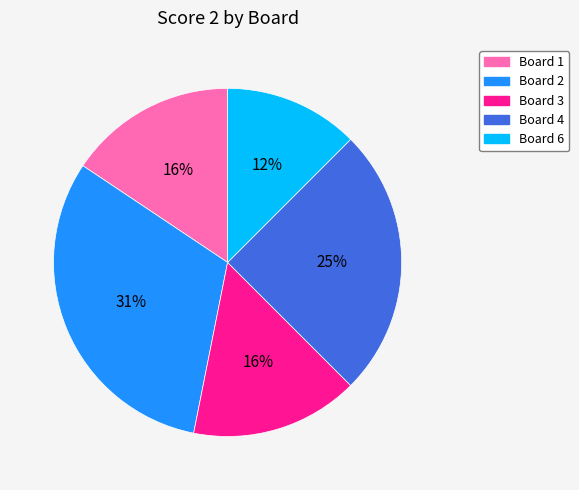

The Board 1 slice represents 9% of the pie. True or false?

False